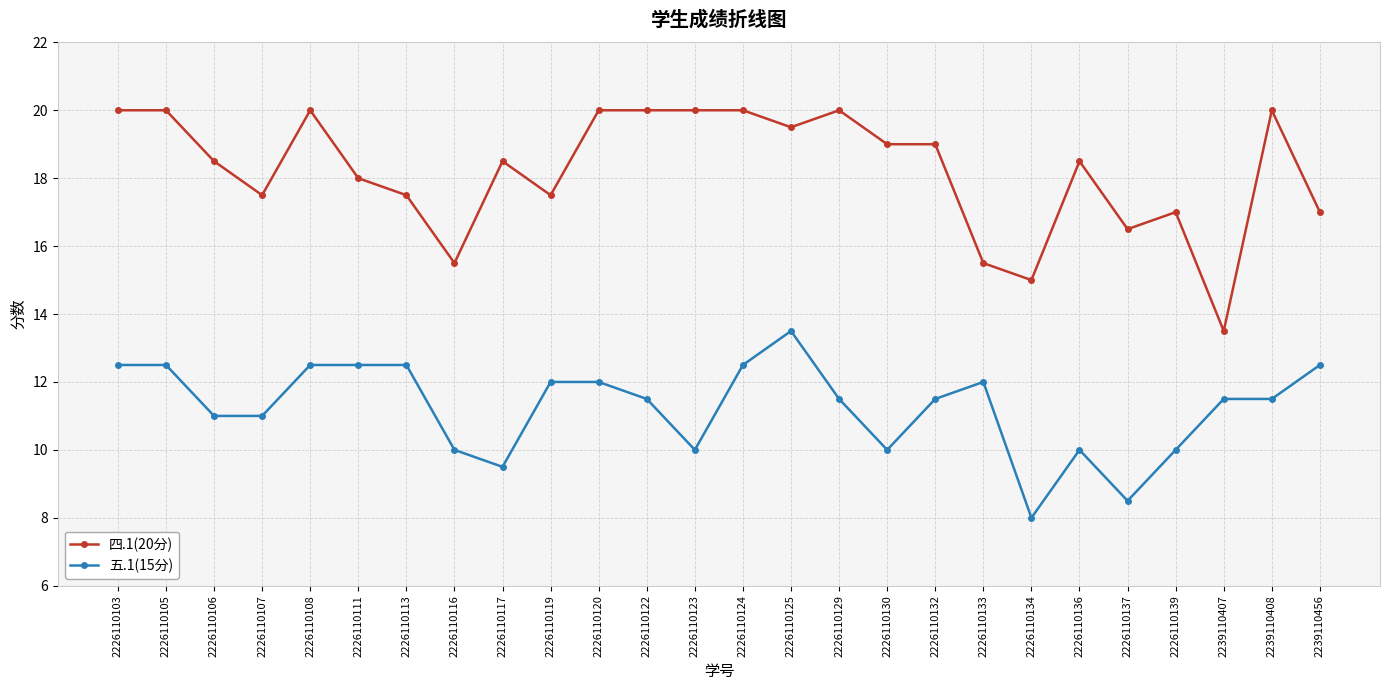

What is the minimum value for 四.1(20分)?

13.5